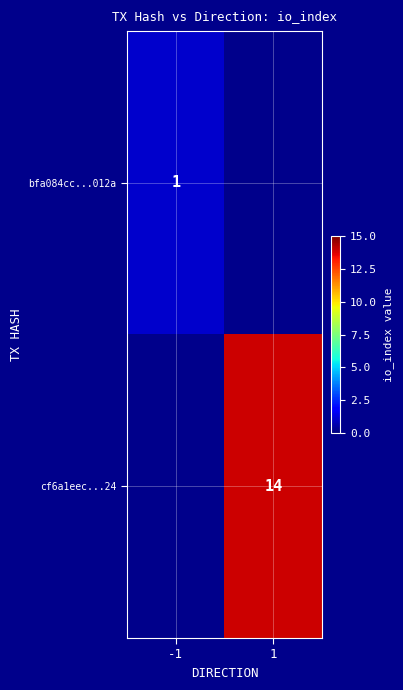

True or false: cf6a1eec...24 has a value of 14 at 1.

True